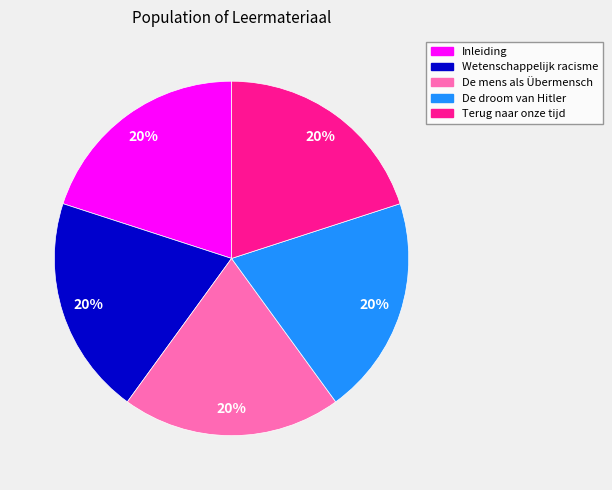

The De droom van Hitler slice represents 26% of the pie. True or false?

False